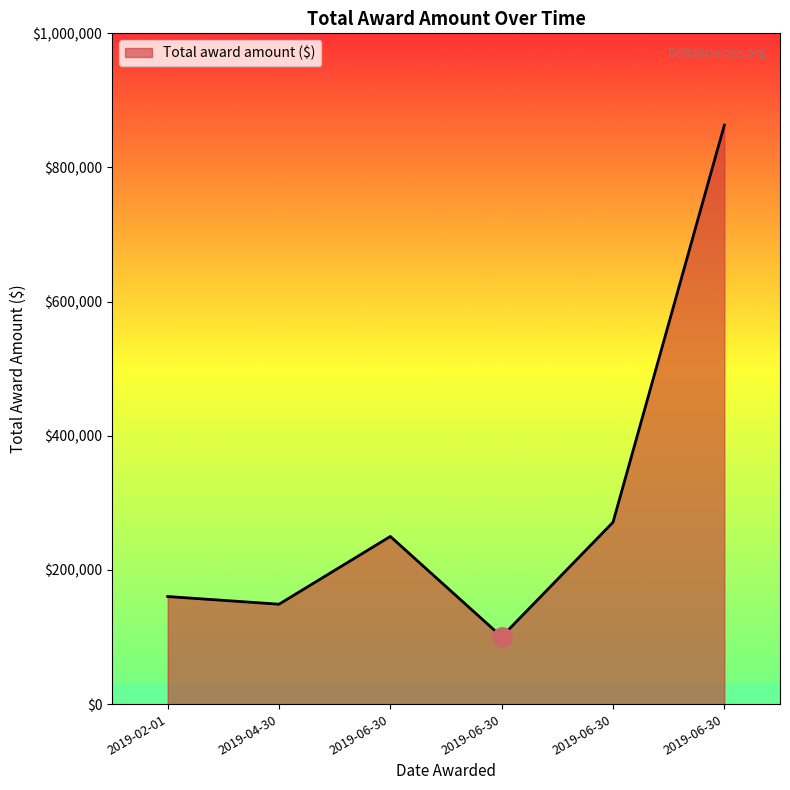

What is the maximum value shown in the chart?

863160